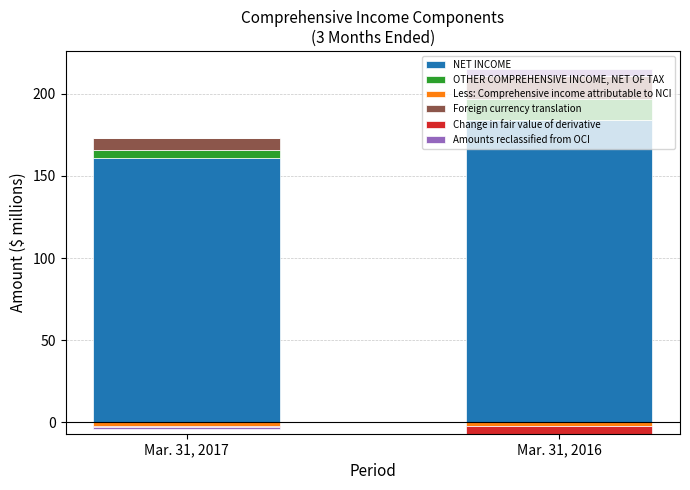

True or false: Amounts reclassified from OCI has a value of 4 at Mar. 31, 2016.

True